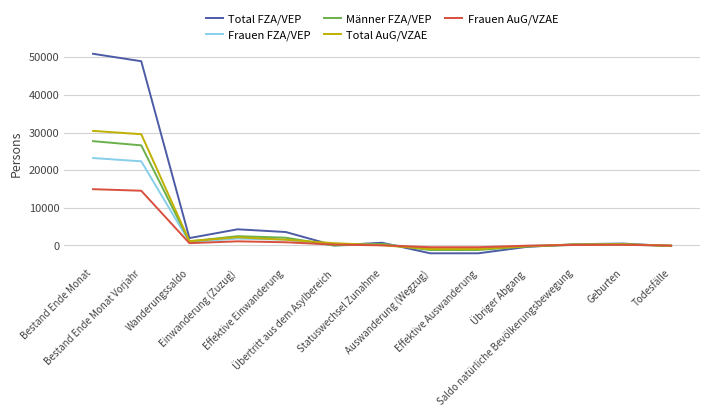

Is it true that Männer FZA/VEP equals 10525 at Bestand Ende Monat?

False